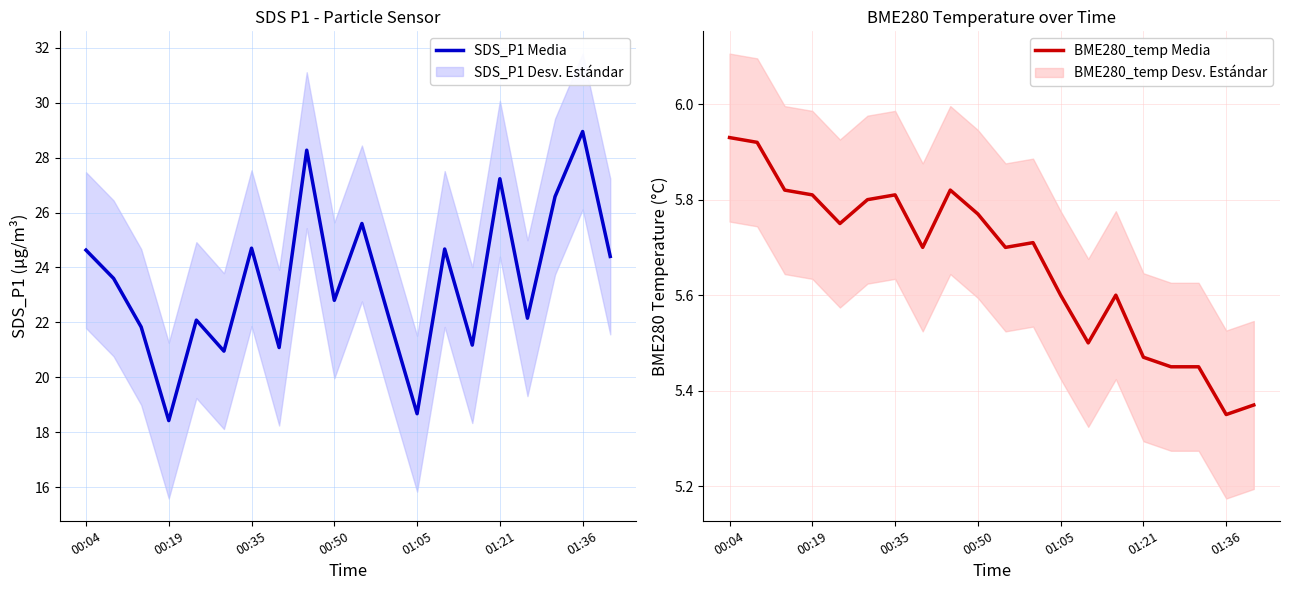

At 13, list the series in order from smallest to largest.

BME280_temp Media, SDS_P1 Media